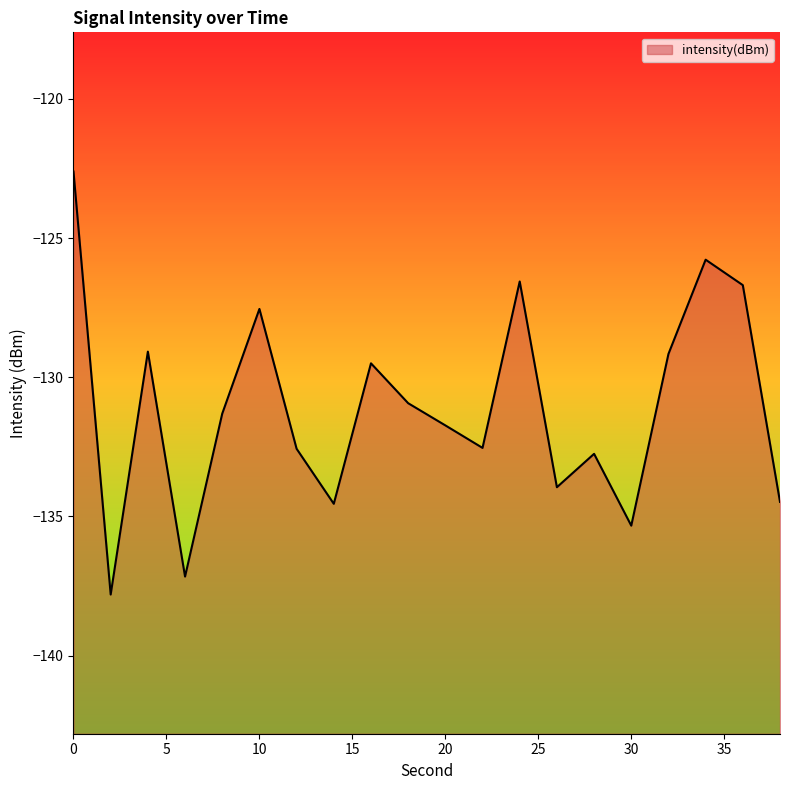

What is the minimum value shown in the chart?

-137.8